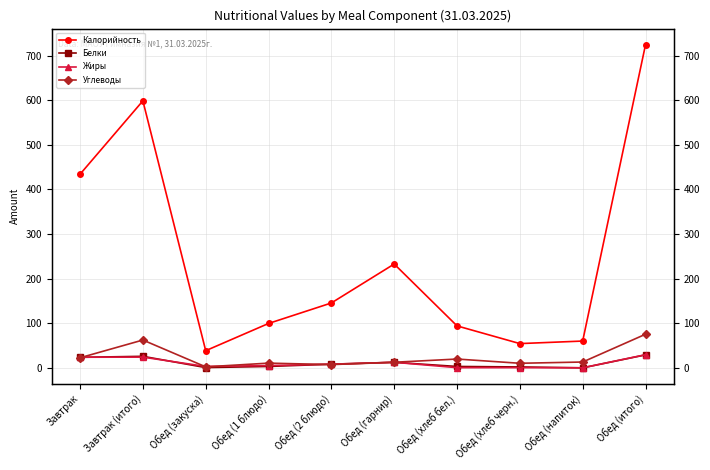

At how many categories does at least one series exceed 286?

3